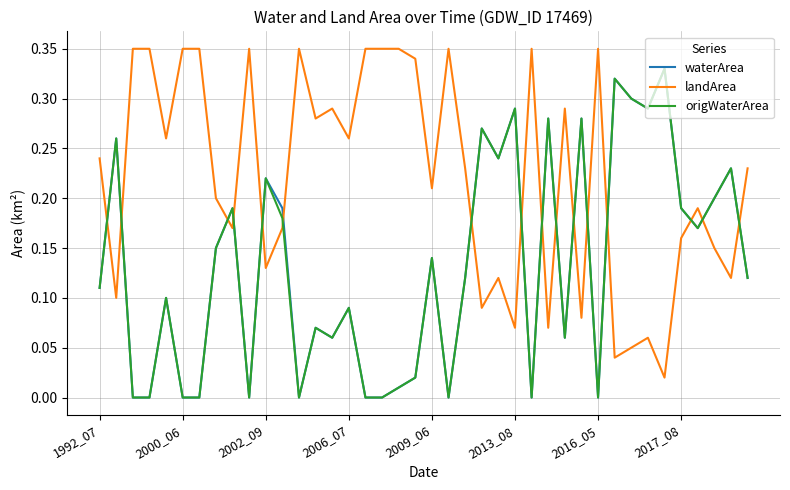

Which series ends up on top after the final intersection of waterArea and landArea?

landArea